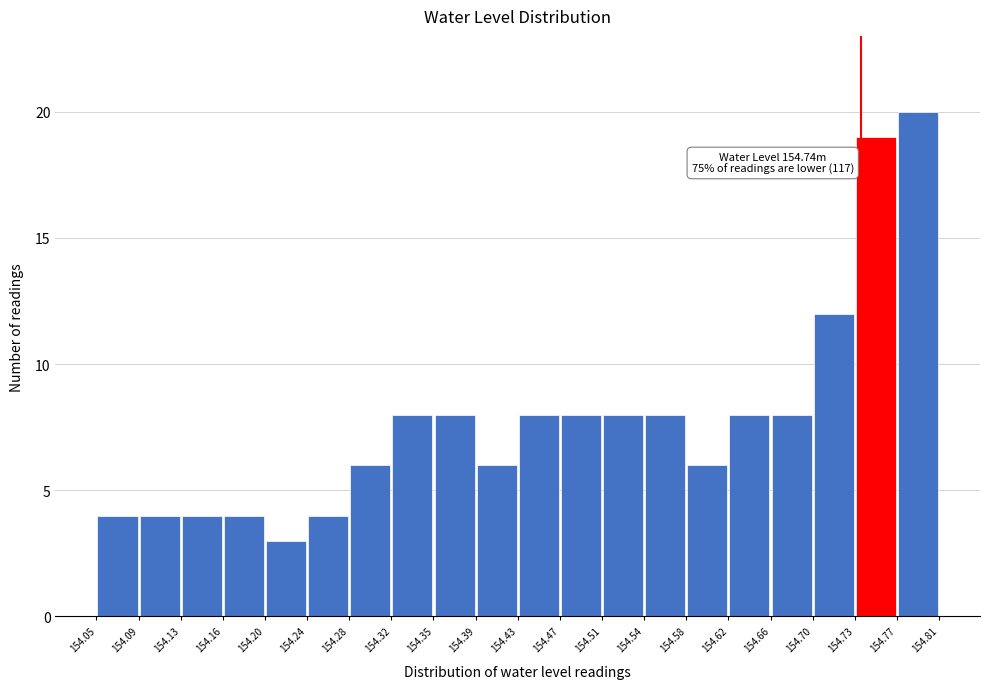

Over which range of the x-axis is the bar tallest?

154.77 to 154.81